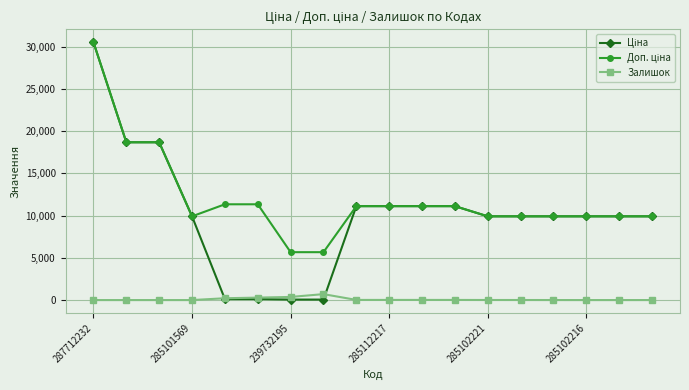

What is the maximum value for Залишок?

702.0